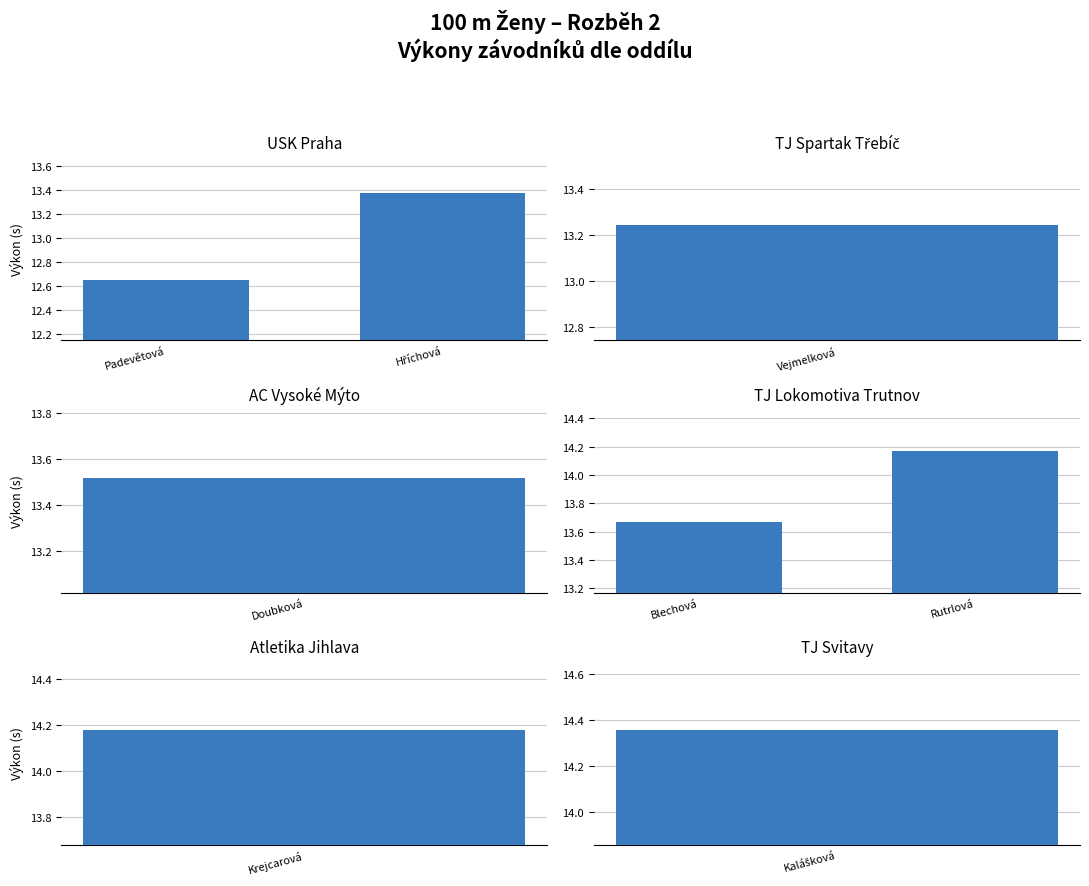

Where is USK Praha nearest to the value 13?

Padevětová